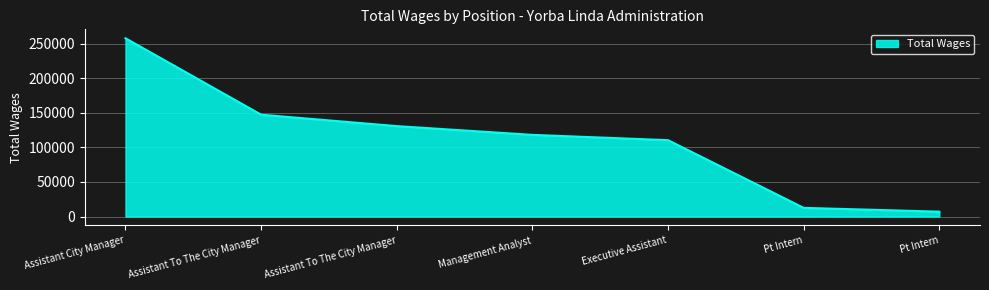

How many distinct data groups are displayed?

1